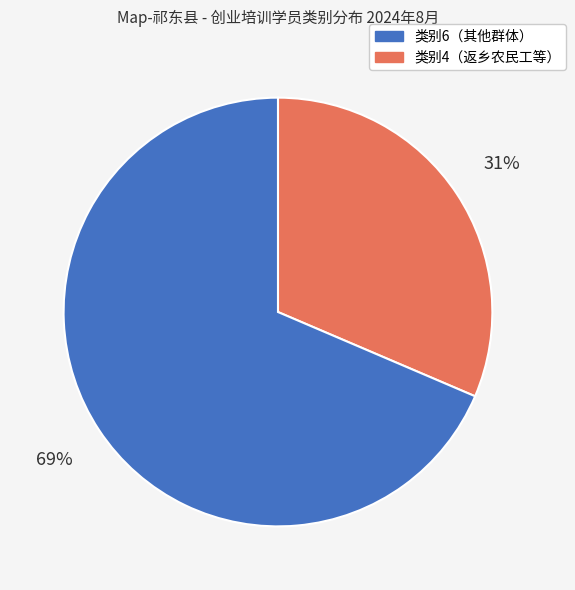

Is there any slice that represents more than half of the pie?

Yes